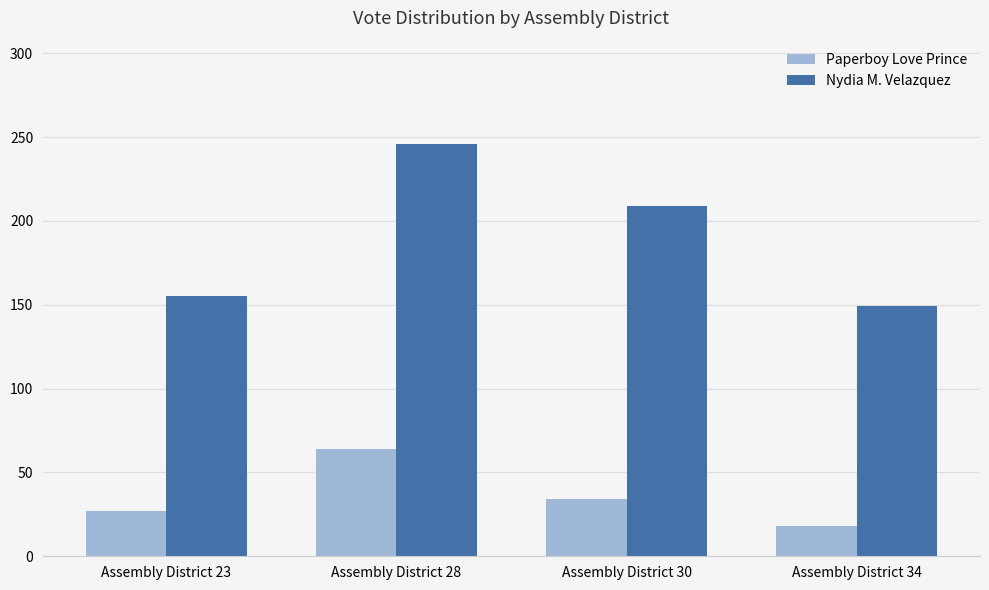

List the labels in order of Paperboy Love Prince value, smallest first.

Assembly District 34, Assembly District 23, Assembly District 30, Assembly District 28